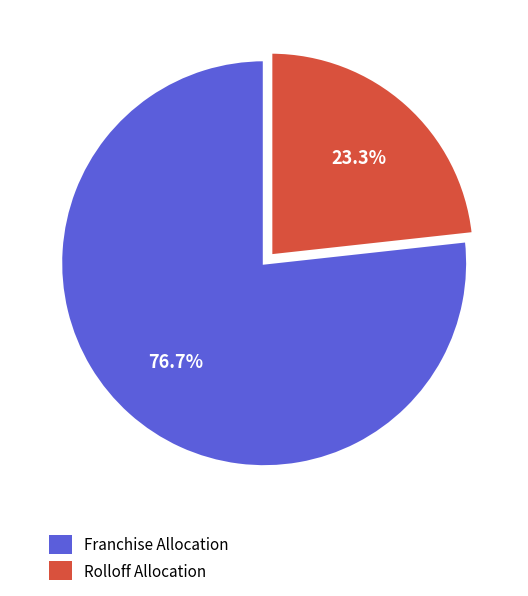

What is the majority slice?

Franchise Allocation